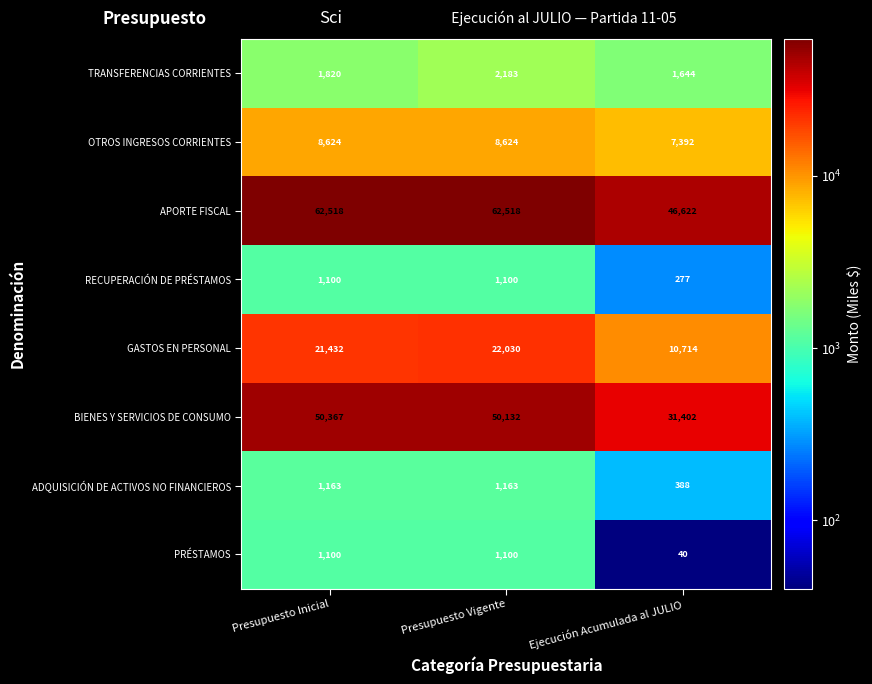

What is the difference between the ADQUISICIÓN DE ACTIVOS NO FINANCIEROS values at Presupuesto Vigente and Ejecución Acumulada al JULIO?

775